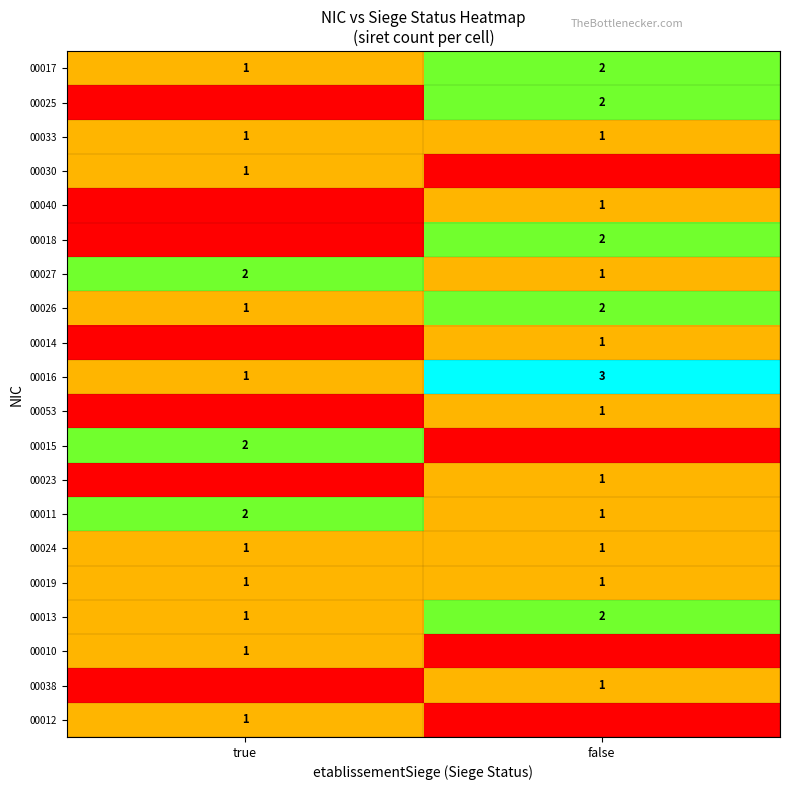

Count the number of data series in this chart.

20